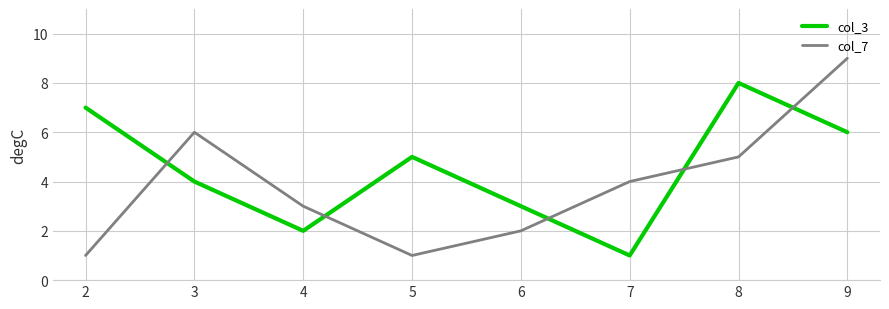

At which category is the sum across all series the highest?

9